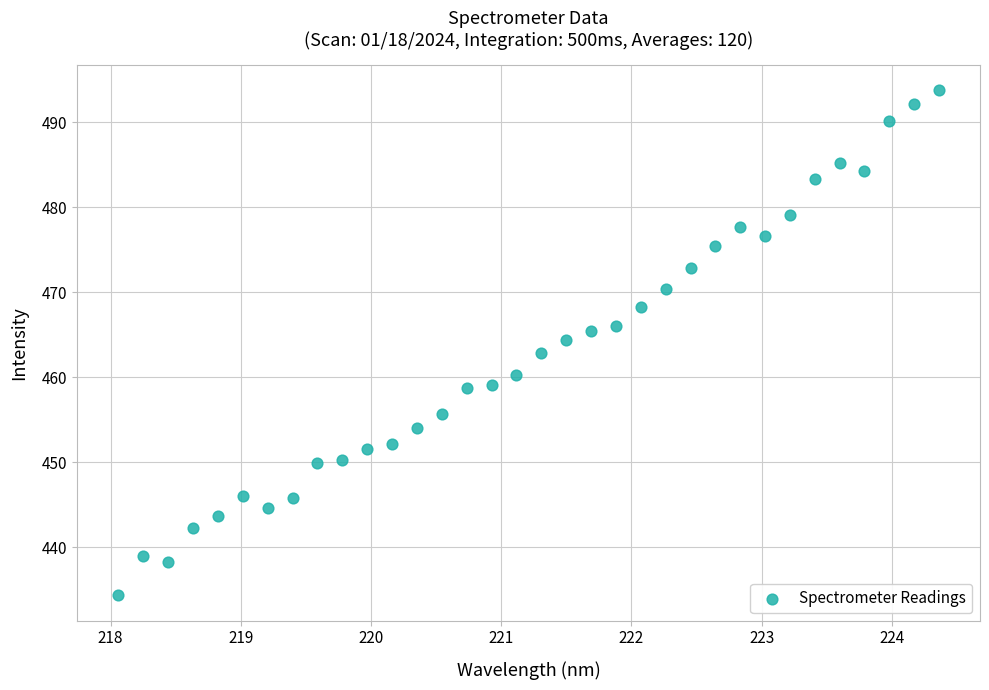

What is the range of X values (max minus min)?

6.3